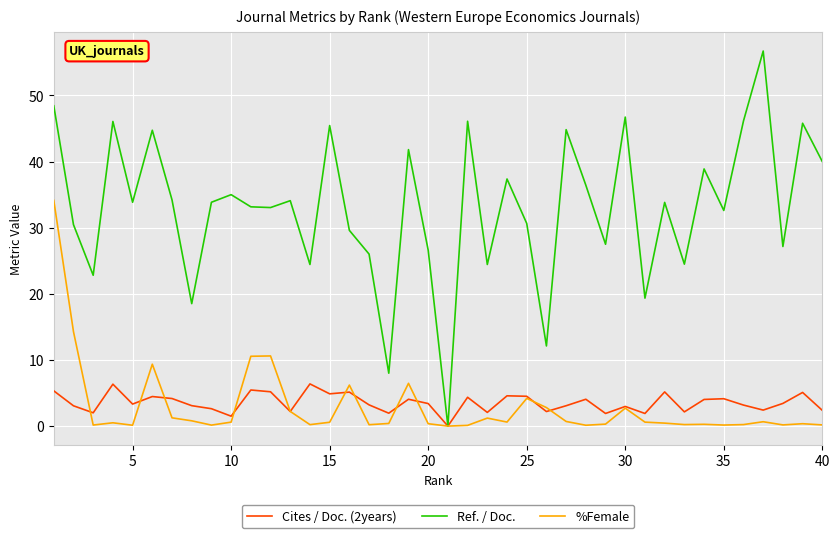

Which series has the largest range (max minus min)?

Ref. / Doc.